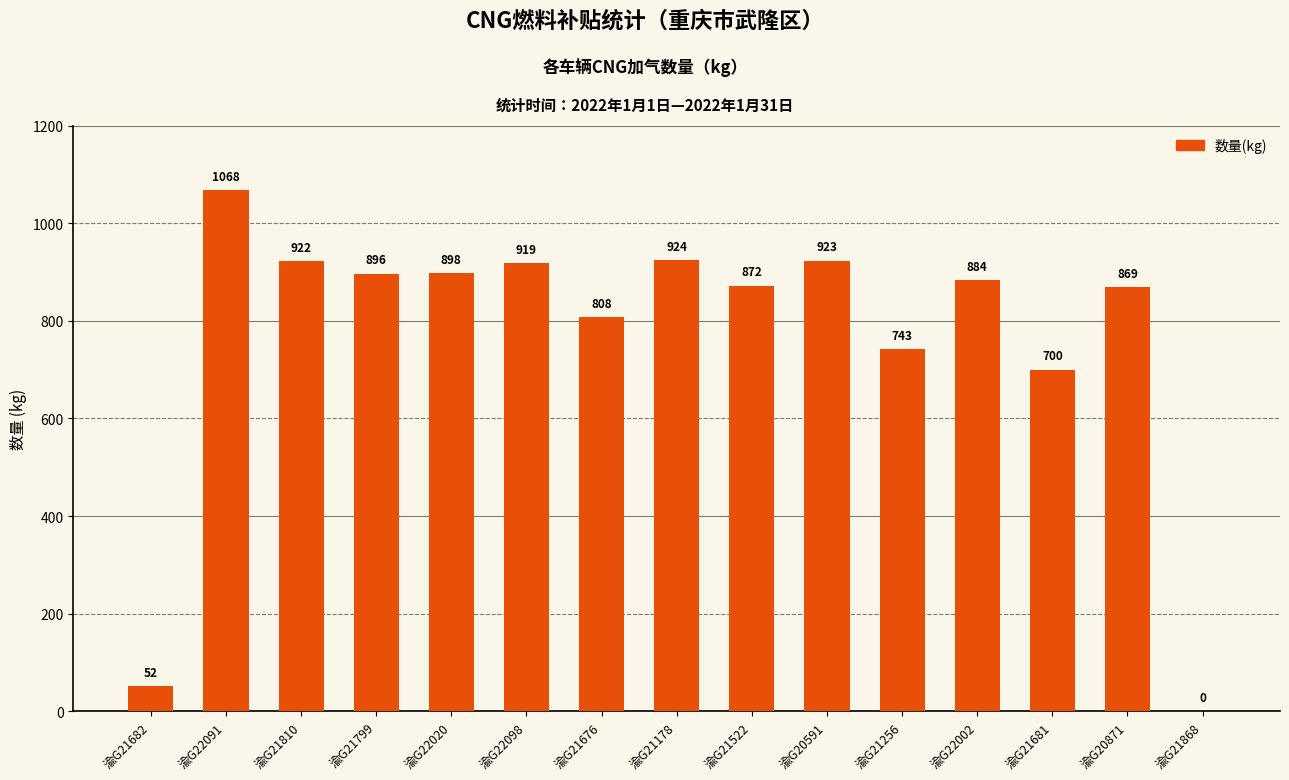

How many values are above zero?

14